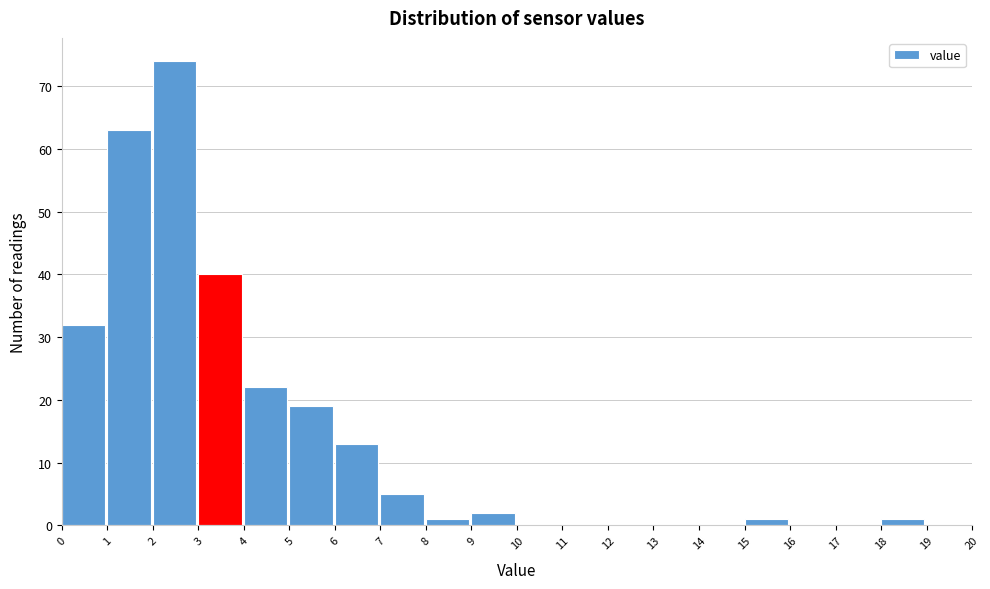

Which range on the x-axis has the tallest bar?

2 to 3